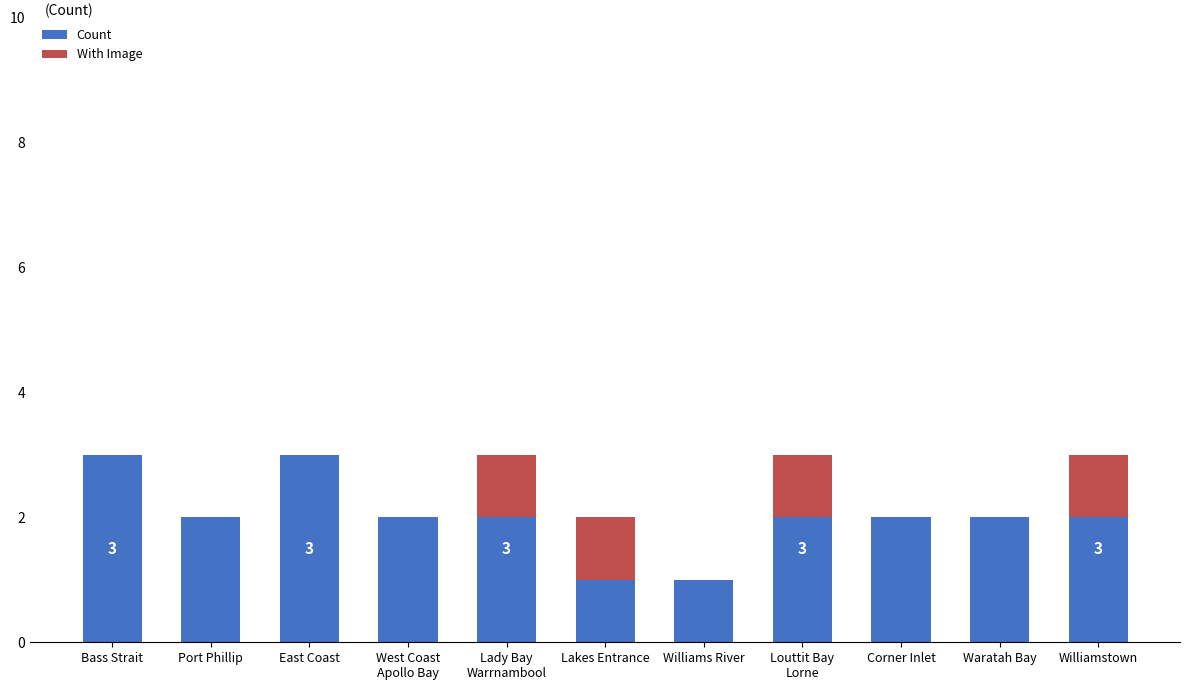

What is the total value across all series at East Coast?

3